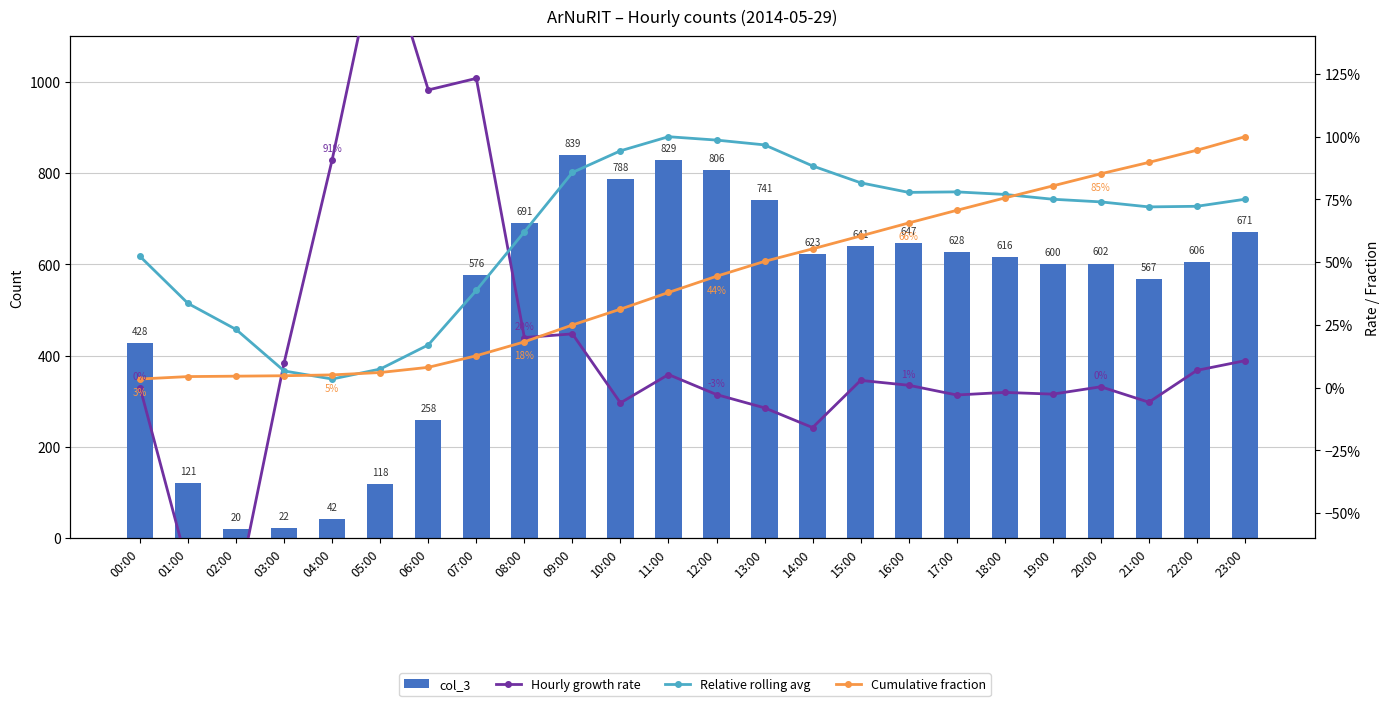

Rank the categories by Cumulative fraction value from highest to lowest.

23:00, 22:00, 21:00, 20:00, 19:00, 18:00, 17:00, 16:00, 15:00, 14:00, 13:00, 12:00, 11:00, 10:00, 09:00, 08:00, 07:00, 06:00, 05:00, 04:00, 03:00, 02:00, 01:00, 00:00